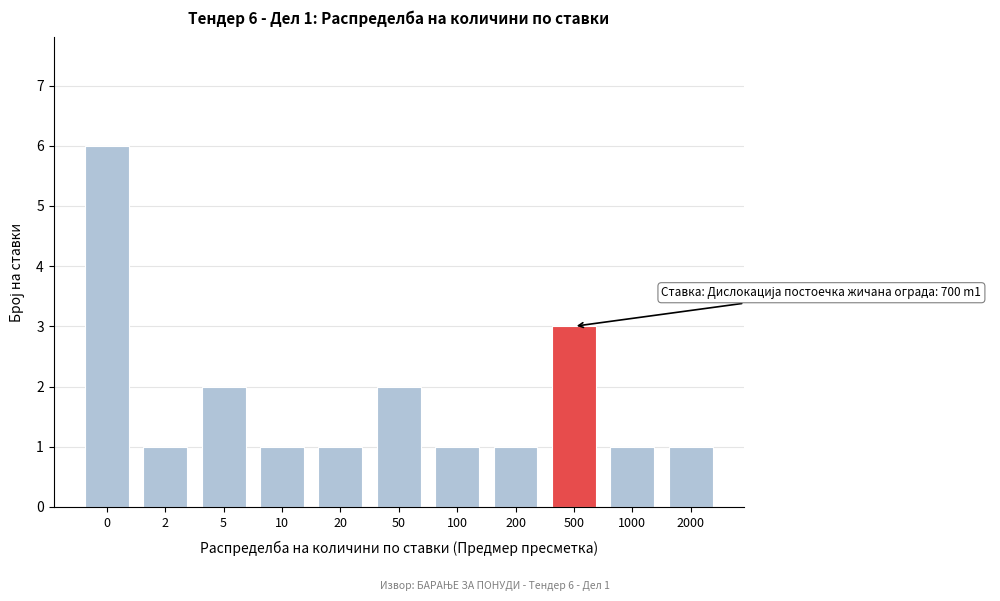

Reading left to right, what are all the values shown in this chart?

0=6	2=1	5=2	10=1	20=1	50=2	100=1	200=1	500=3	1000=1	2000=1